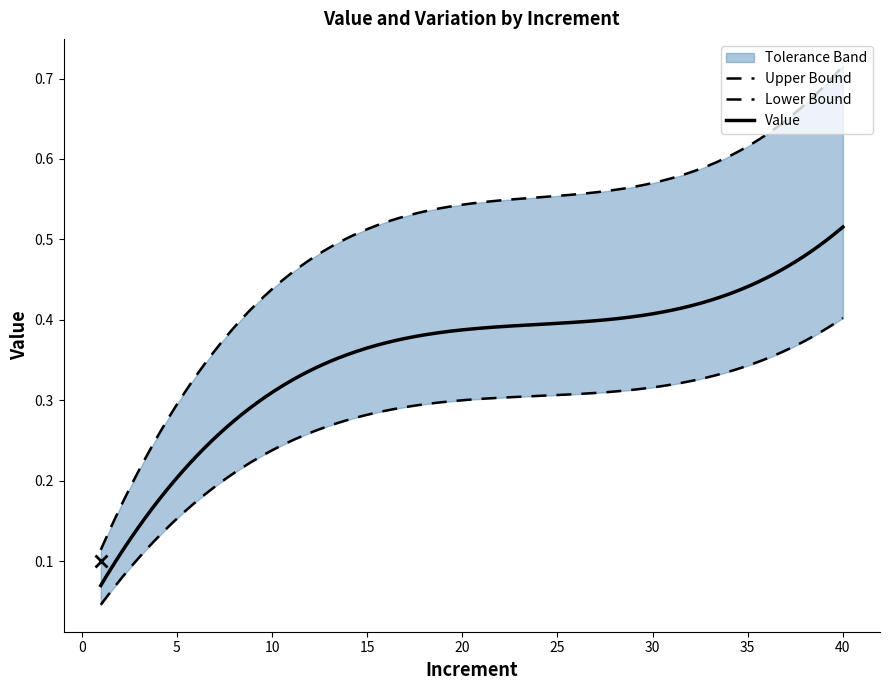

True or false: Value and VarValue cross at least once.

False